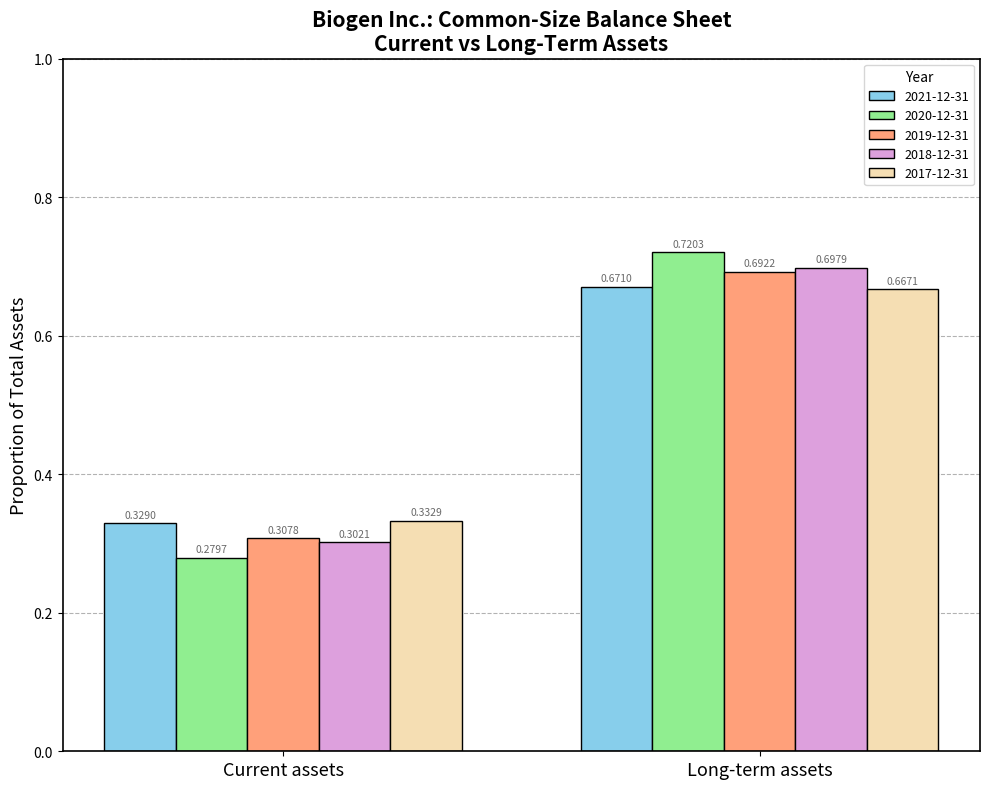

What is the label of the 2nd bar from the left?

Long-term assets